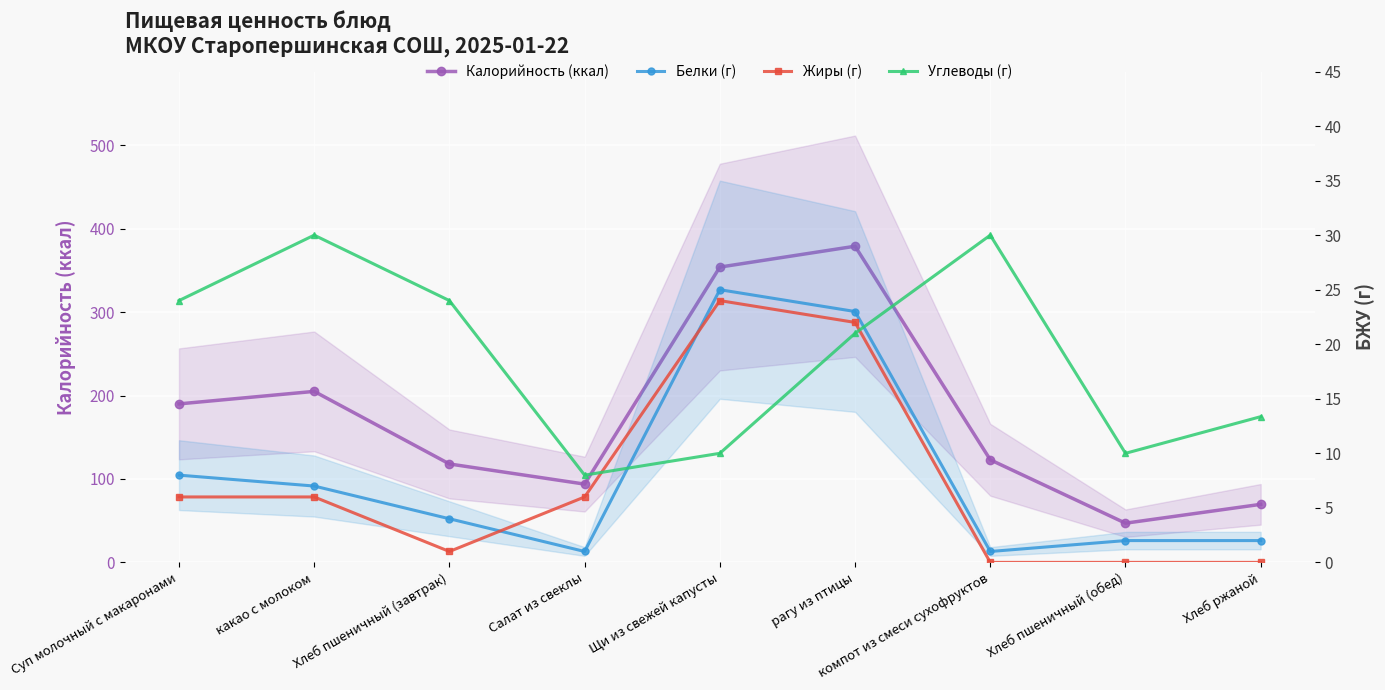

Which label corresponds to the smallest value in the chart?

компот из смеси сухофруктов